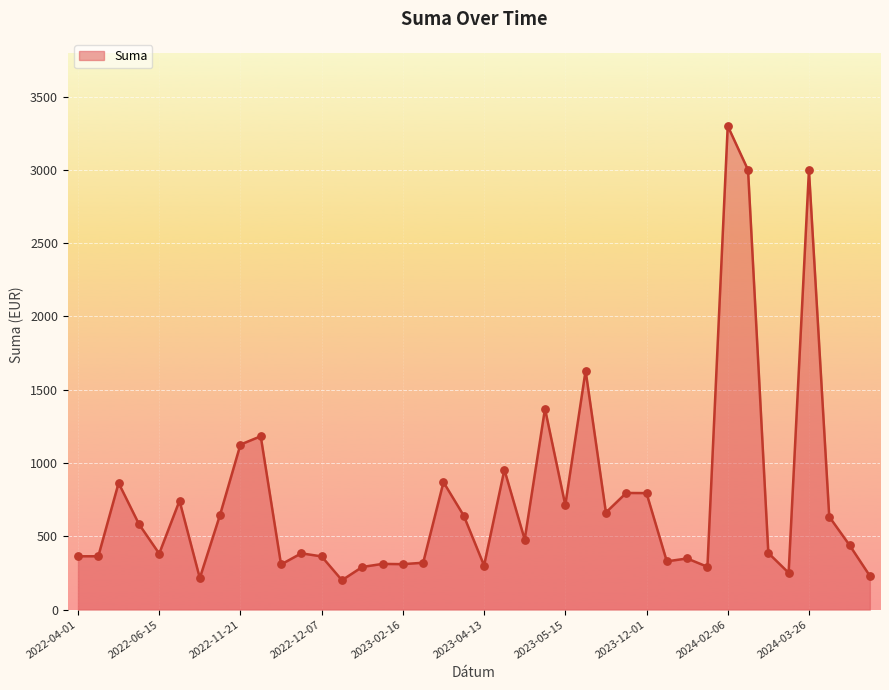

What is the smallest value displayed?

200.5